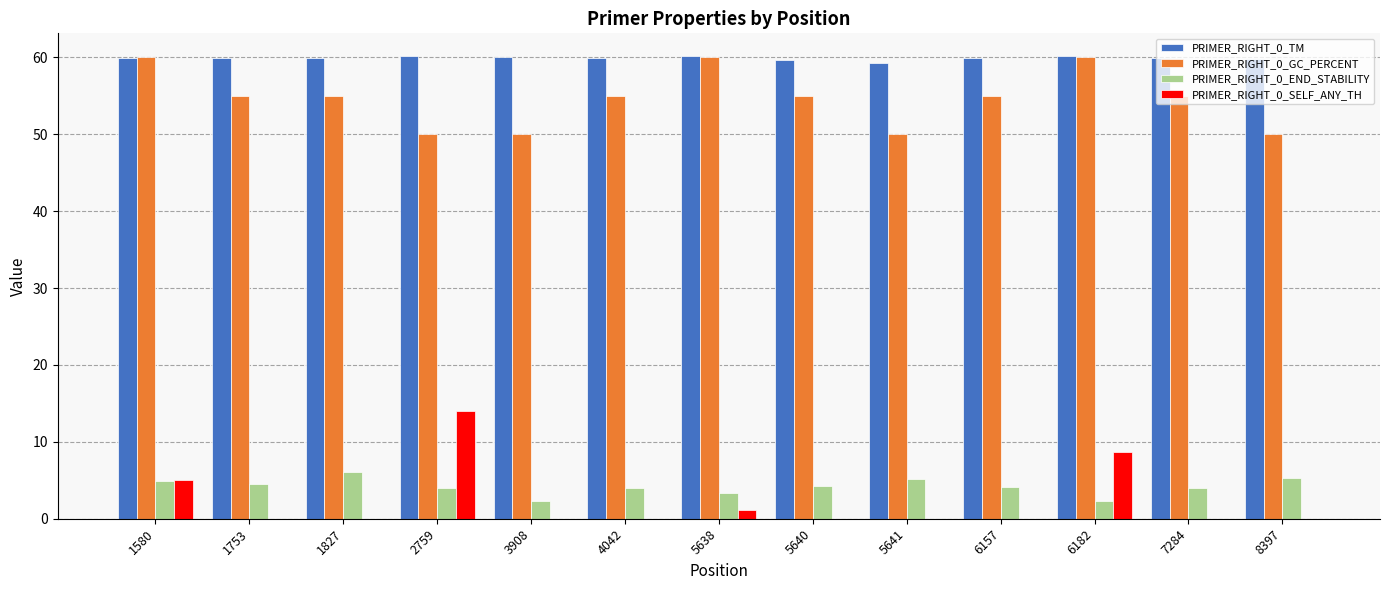

Is the value of PRIMER_RIGHT_0_SELF_ANY_TH at 2759 greater than the value of PRIMER_RIGHT_0_END_STABILITY at 6157?

Yes